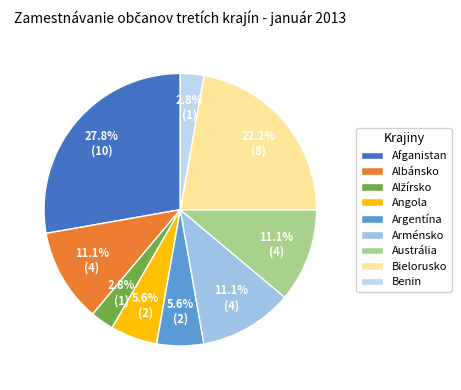

True or false: Benin accounts for 14% of the total.

False